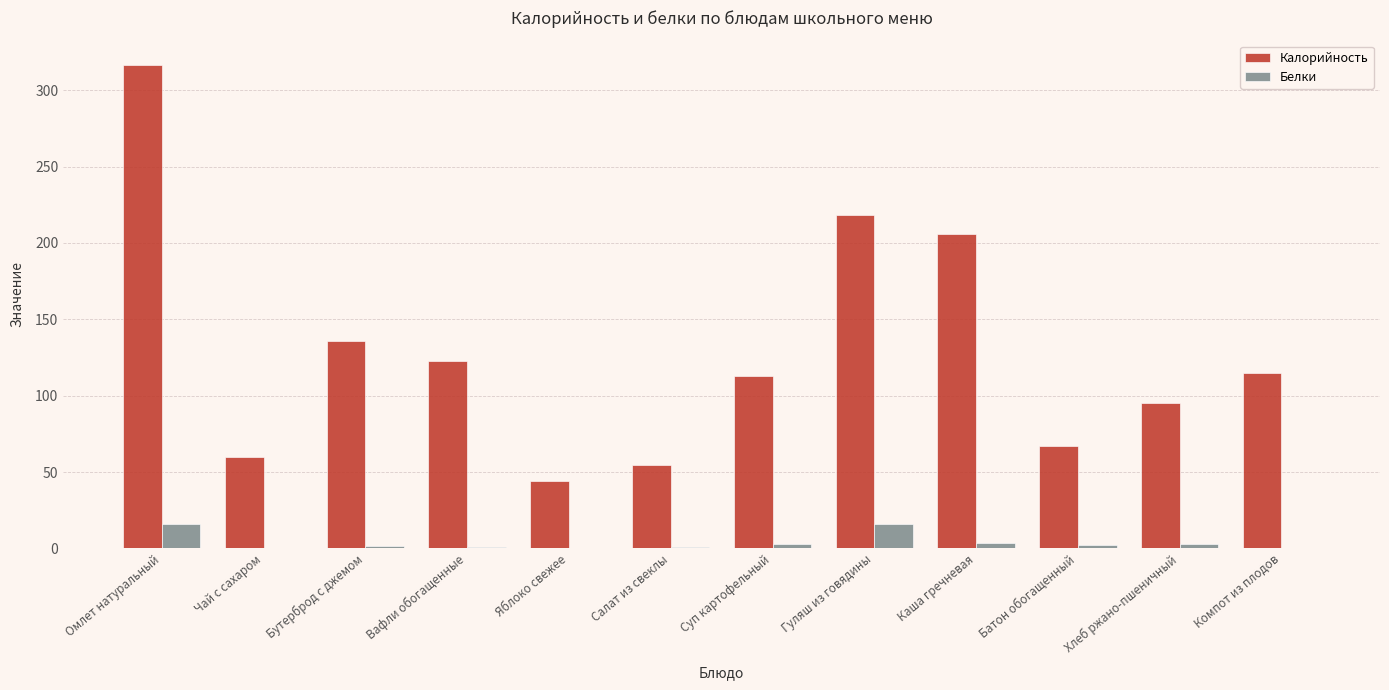

What is the maximum value shown in the chart?

316.7